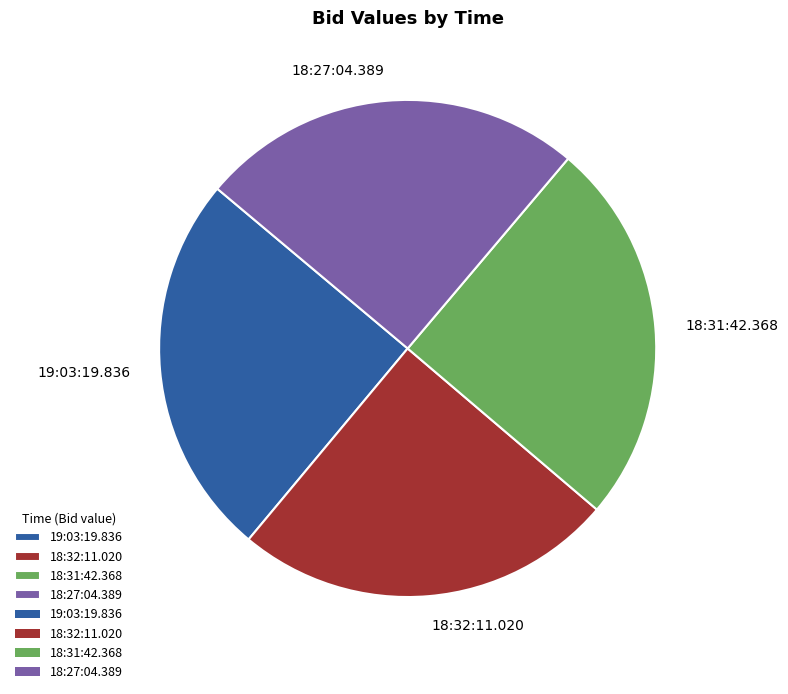

Is there any slice that represents more than half of the pie?

No